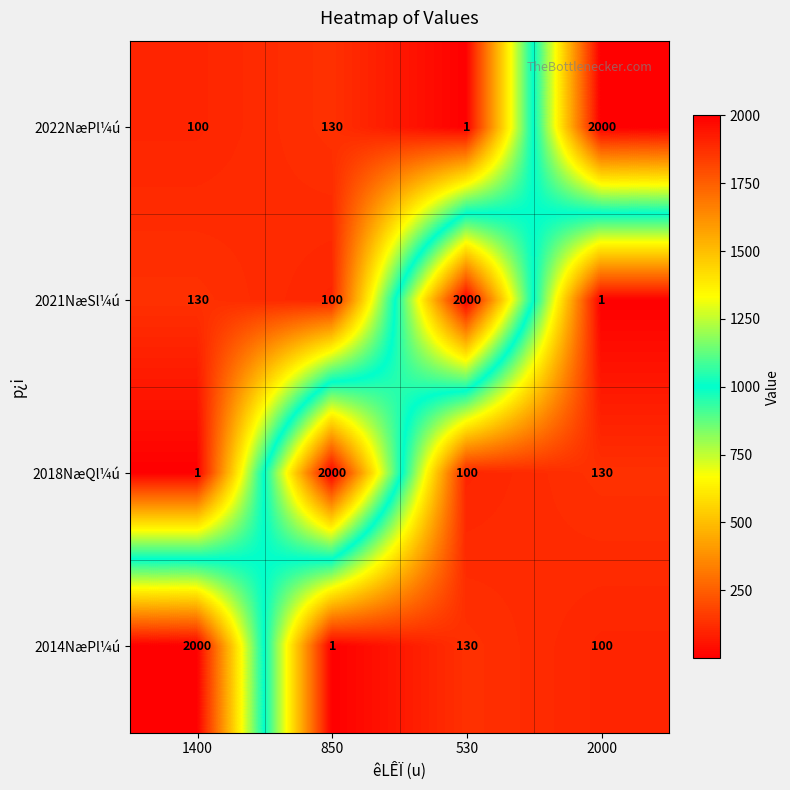

Reading right to left, list all the values displayed in this chart.

2022NæPl¼ú: 2000=2000	530=1	850=130	1400=100
2021NæSl¼ú: 2000=1	530=2000	850=100	1400=130
2018NæQl¼ú: 2000=130	530=100	850=2000	1400=1
2014NæPl¼ú: 2000=100	530=130	850=1	1400=2000